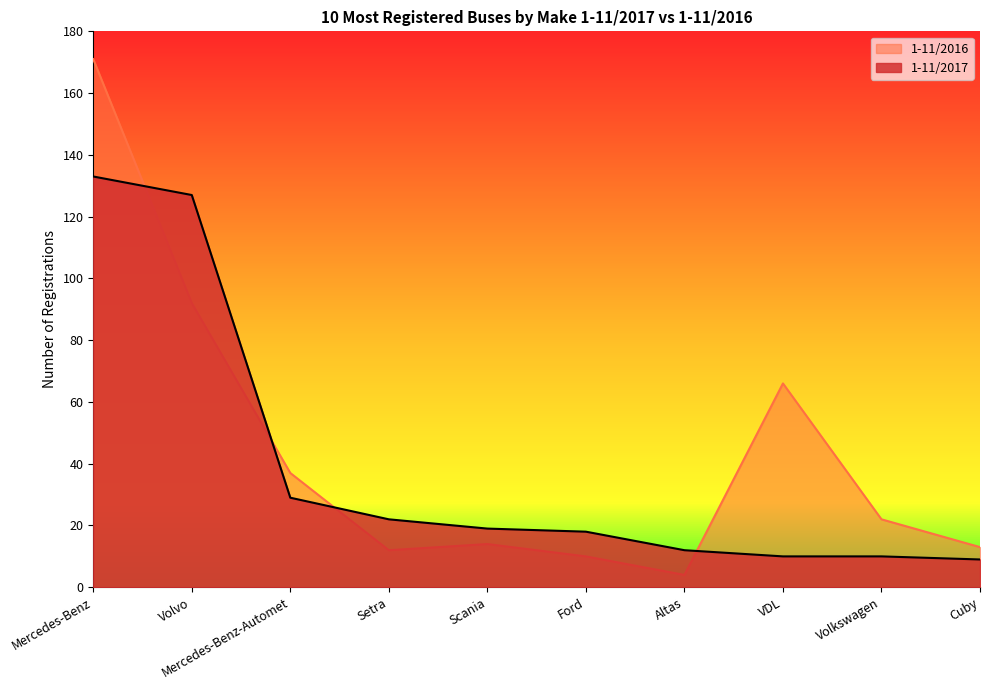

Which label corresponds to the largest value in the chart?

Mercedes-Benz